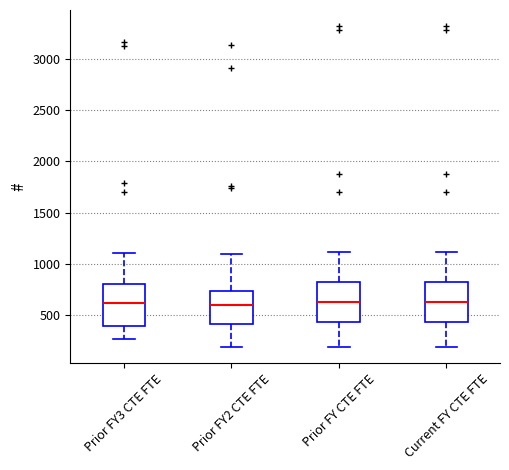

Reading left to right, read every box against the y-axis: the position of its median line, the range the box covers, and the ends of its whiskers. The values are not printed on the chart, so give them approximately, as read against the axis.

Prior FY3 CTE FTE: median 600, box 400 to 800, whiskers 250 to 1100
Prior FY2 CTE FTE: median 600, box 400 to 750, whiskers 200 to 1100
Prior FY CTE FTE: median 650, box 450 to 850, whiskers 200 to 1100
Current FY CTE FTE: median 650, box 450 to 850, whiskers 200 to 1100